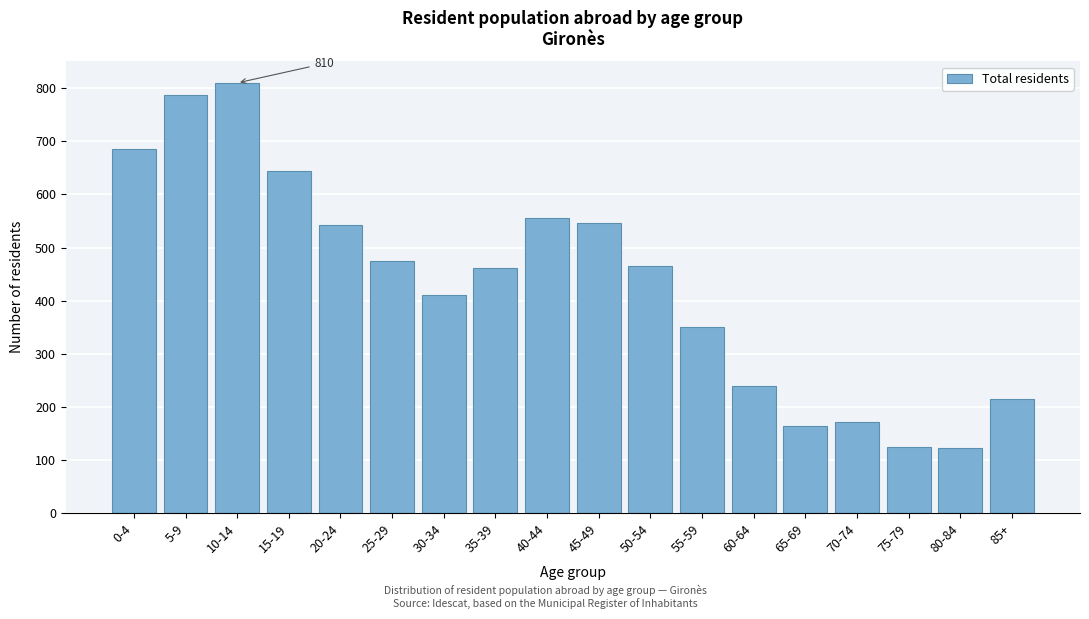

Is it true that the value at 70-74 is 171?

True